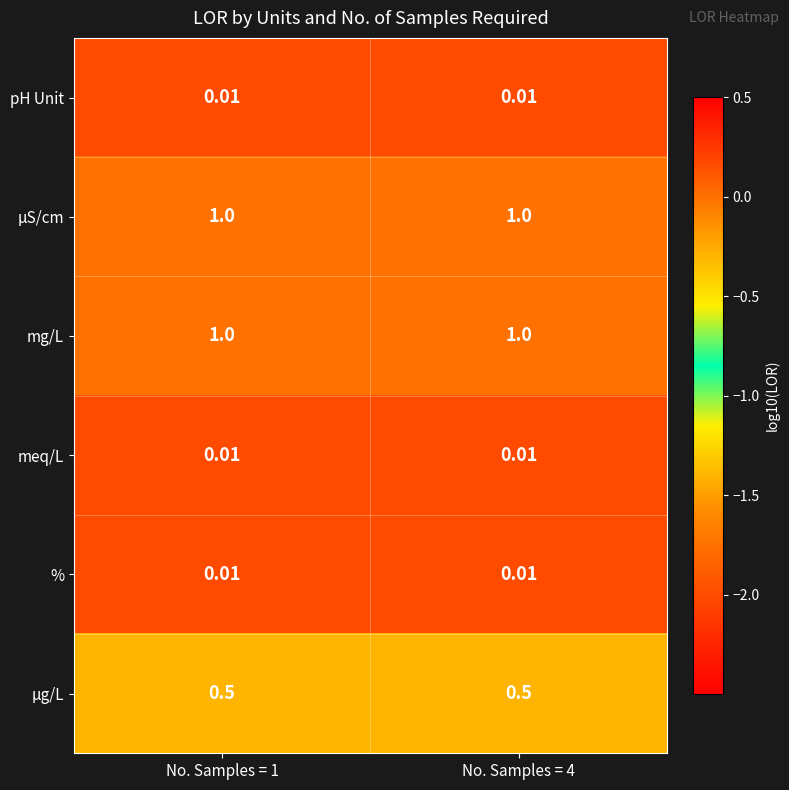

Is the value of % at No. Samples = 1 greater than the value of mg/L at No. Samples = 4?

No